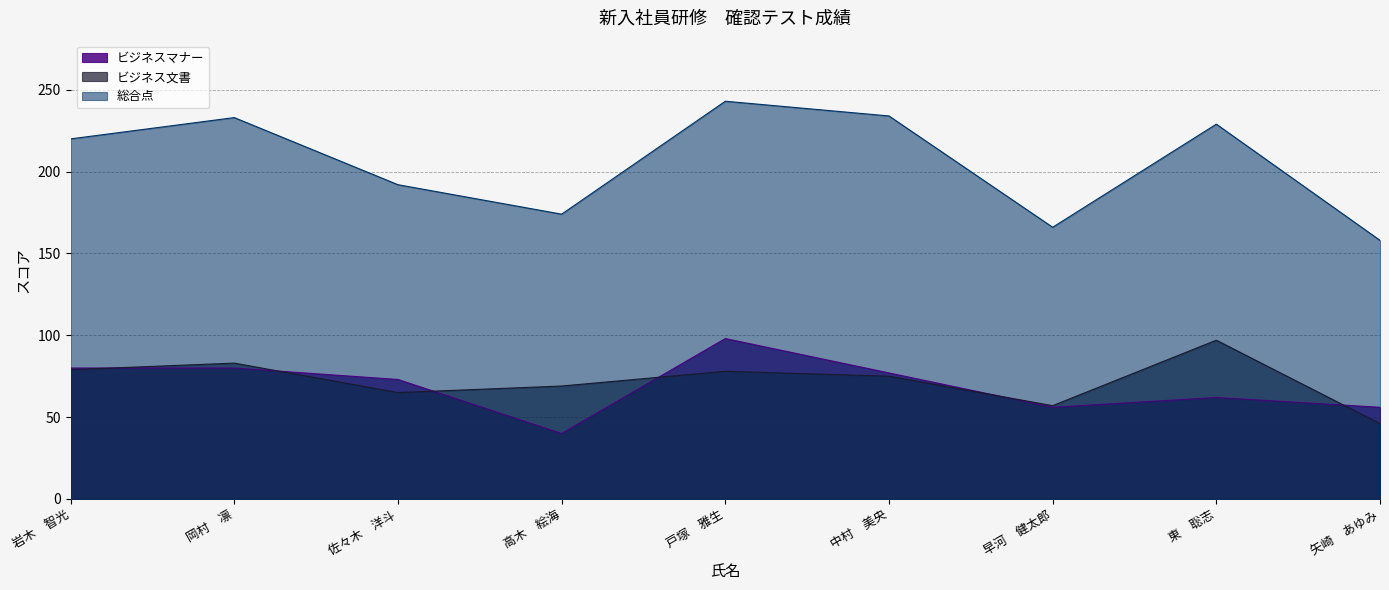

How many lines are shown in the chart?

3